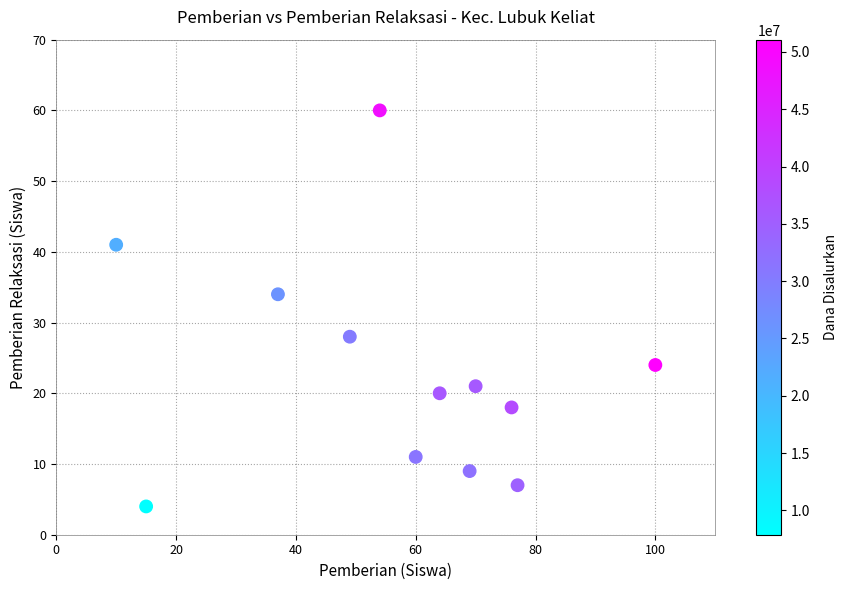

What Y value in the scatter plot is closest to 32?

34